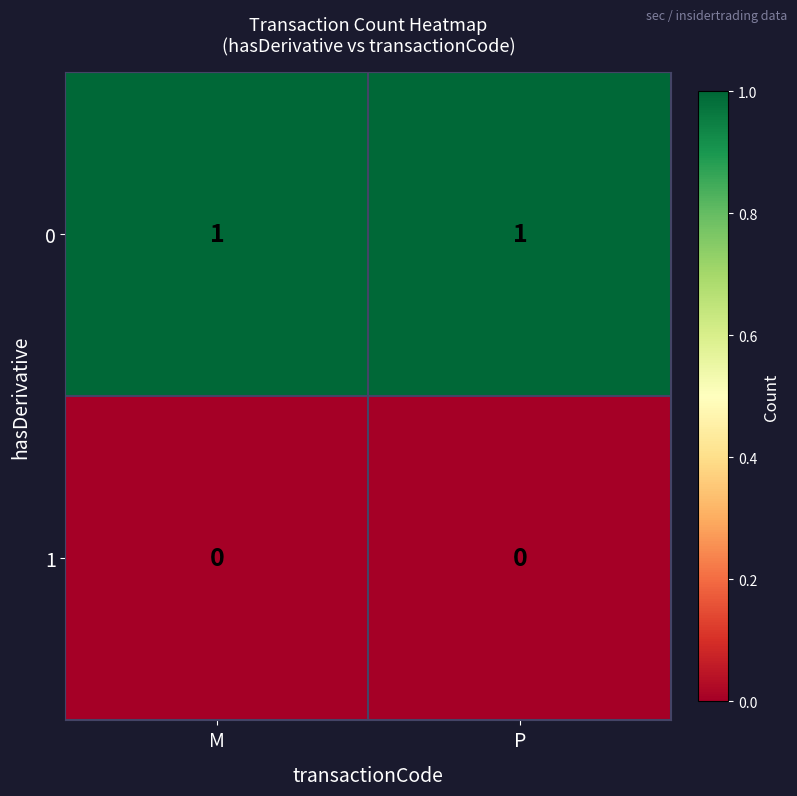

What is the total value across all series at P?

1